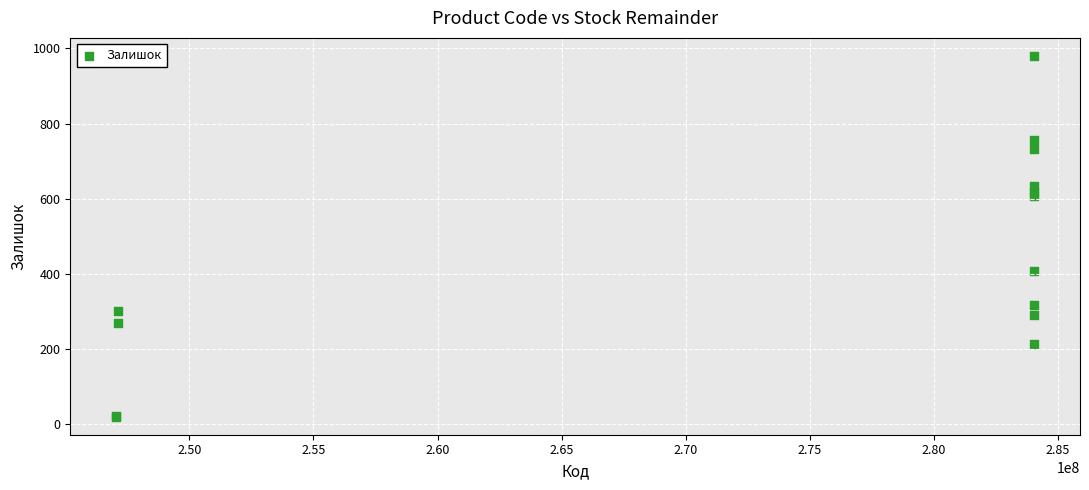

What Y value in the scatter plot is closest to 500?

409